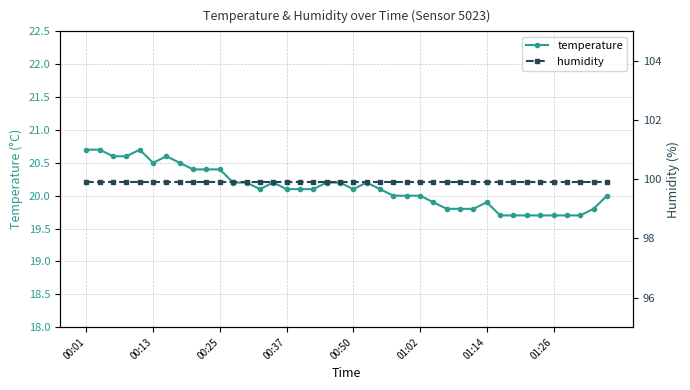

What position from the left is 34?

35